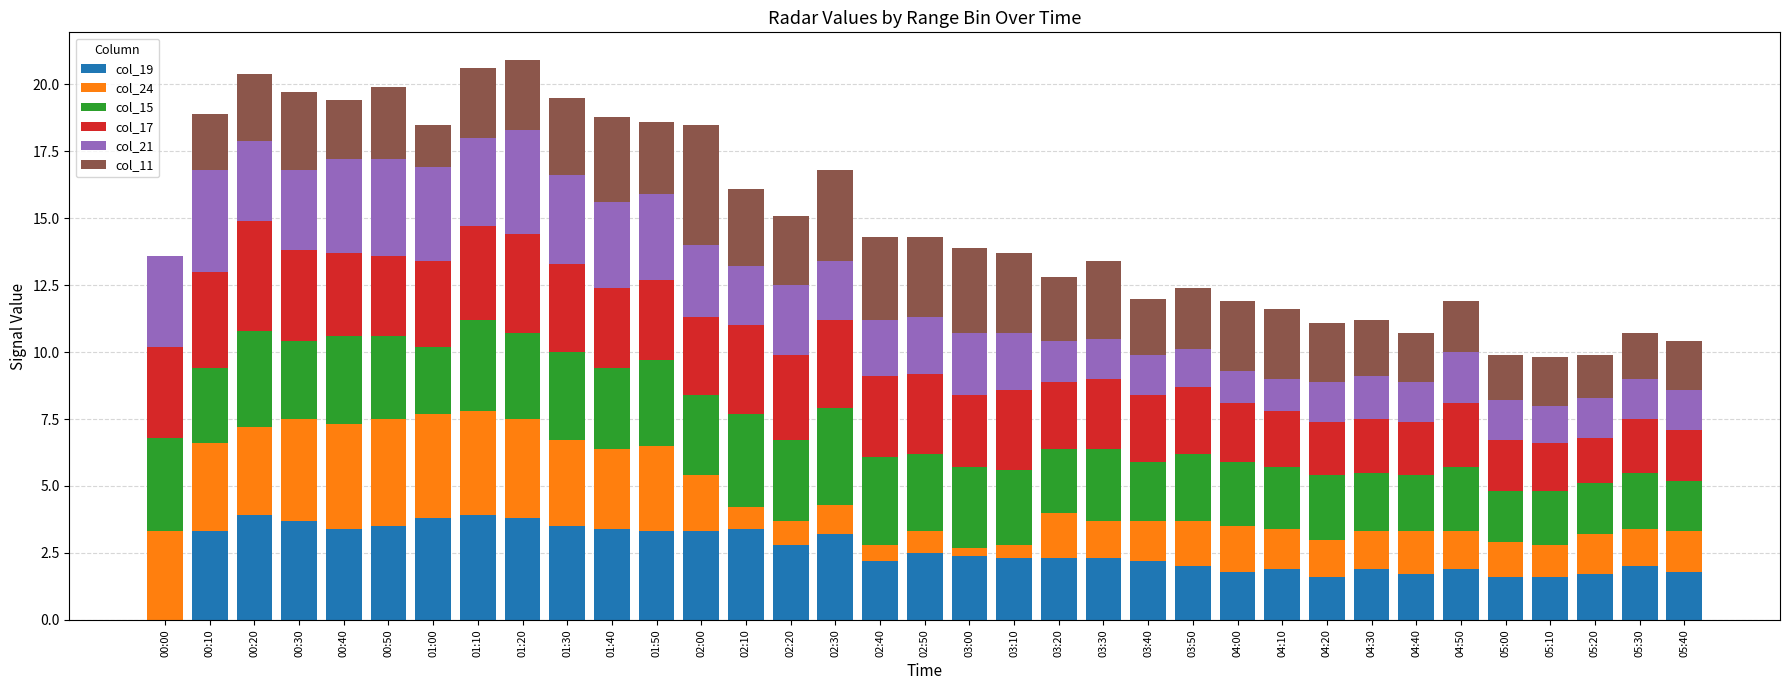

What is the total value across all series at 01:50?

18.6